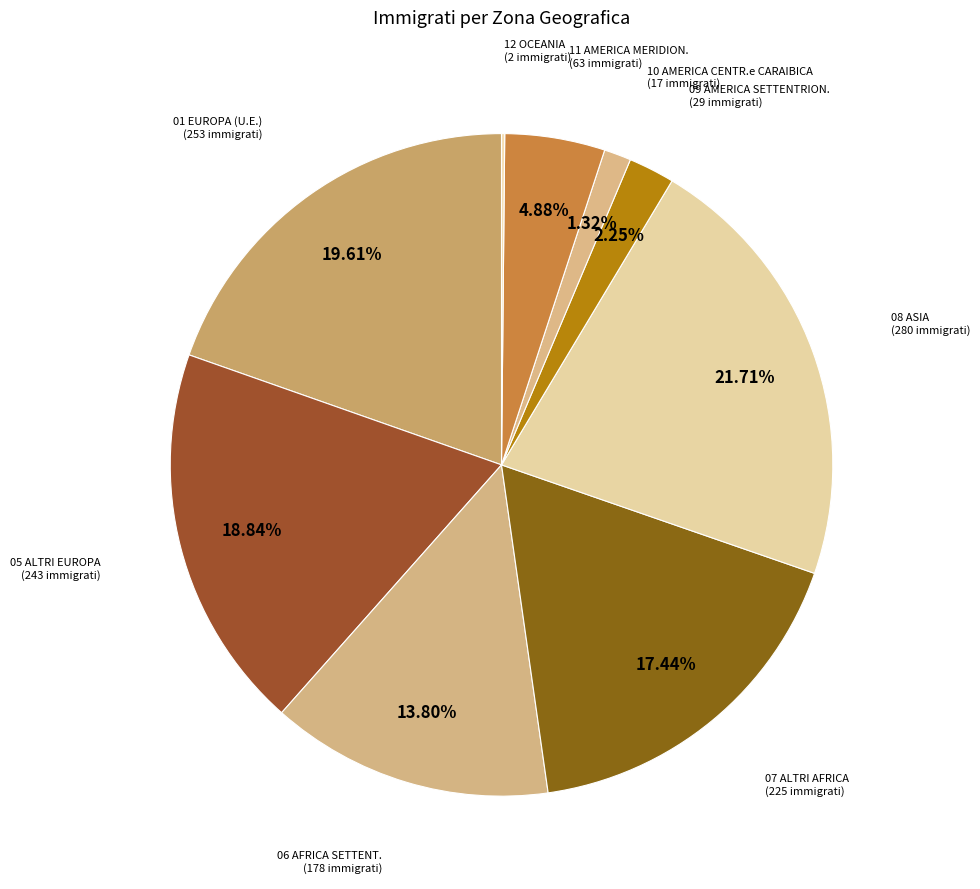

Which slice is the smallest?

12 OCEANIA